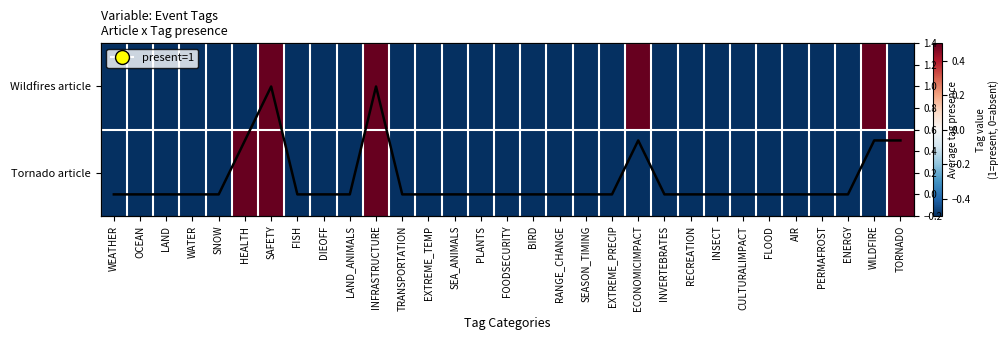

The Tornado article series shows -0.5 at AIR. True or false?

True